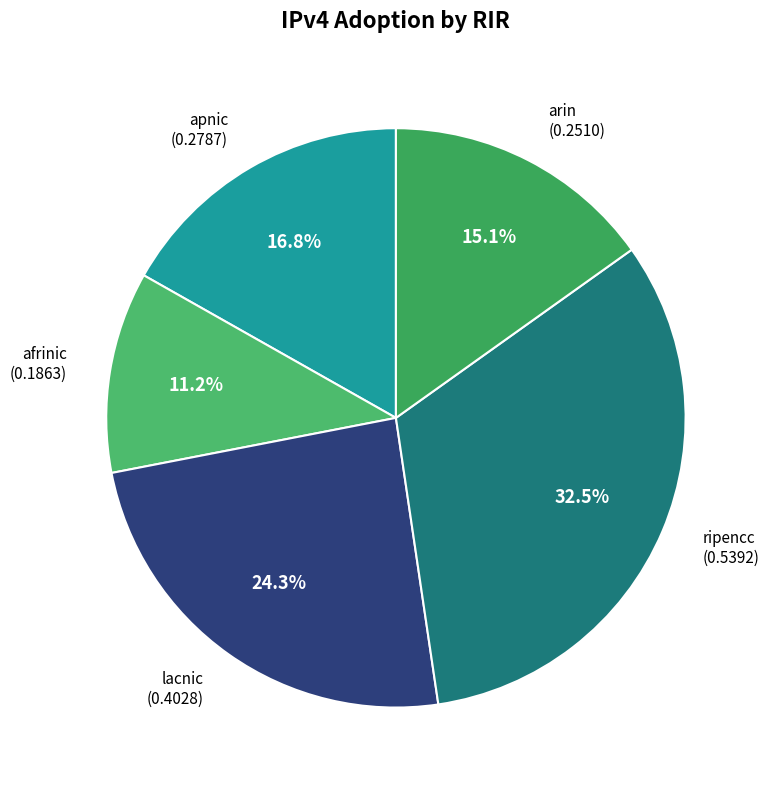

To the nearest percent, what portion does lacnic represent?

24%